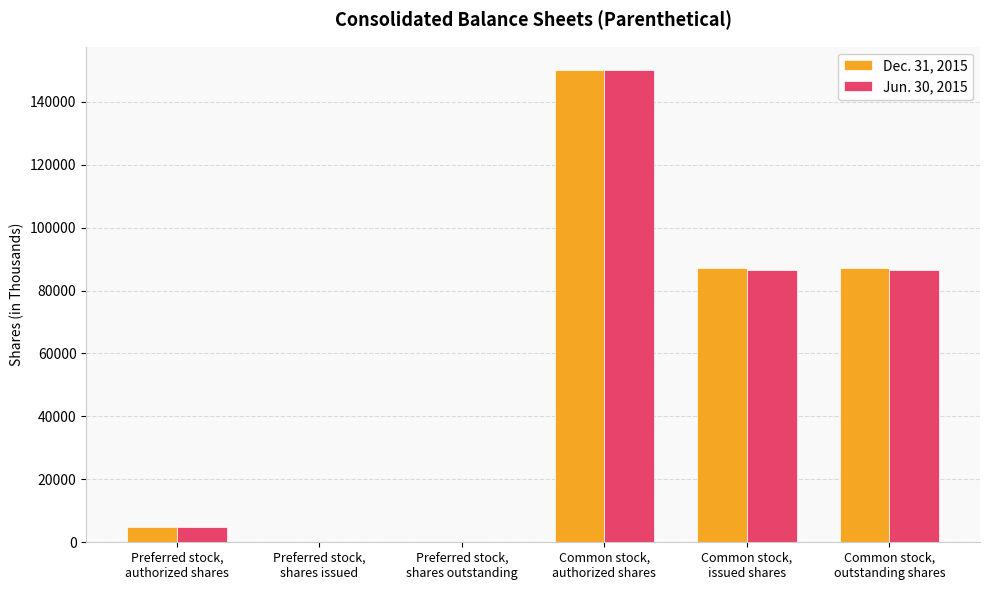

Are the bars horizontal?

No